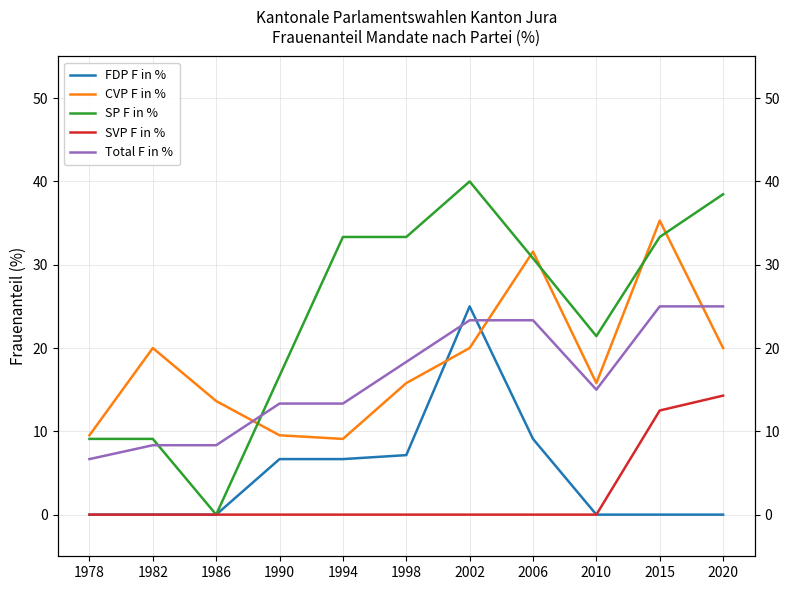

Reading left to right, transcribe all the data shown in this chart.

FDP F in %: 0.0	0.0	0.0	6.7	6.7	7.1	25.0	9.1	0.0	0.0	0.0
CVP F in %: 9.5	20.0	13.6	9.5	9.1	15.8	20.0	31.6	15.8	35.3	20.0
SP F in %: 9.1	9.1	0.0	16.7	33.3	33.3	40.0	30.8	21.4	33.3	38.5
SVP F in %: 0.0	0.0	0.0	0.0	0.0	0.0	0.0	0.0	0.0	12.5	14.3
Total F in %: 6.7	8.3	8.3	13.3	13.3	18.3	23.3	23.3	15.0	25.0	25.0